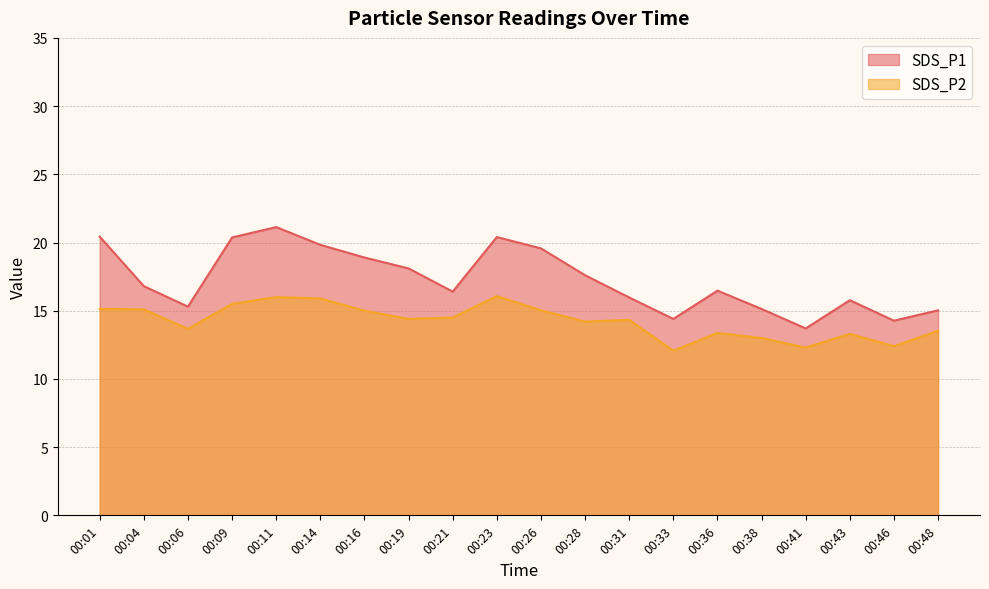

What is the sum of the SDS_P1 values at 00:38 and 00:04?

31.9